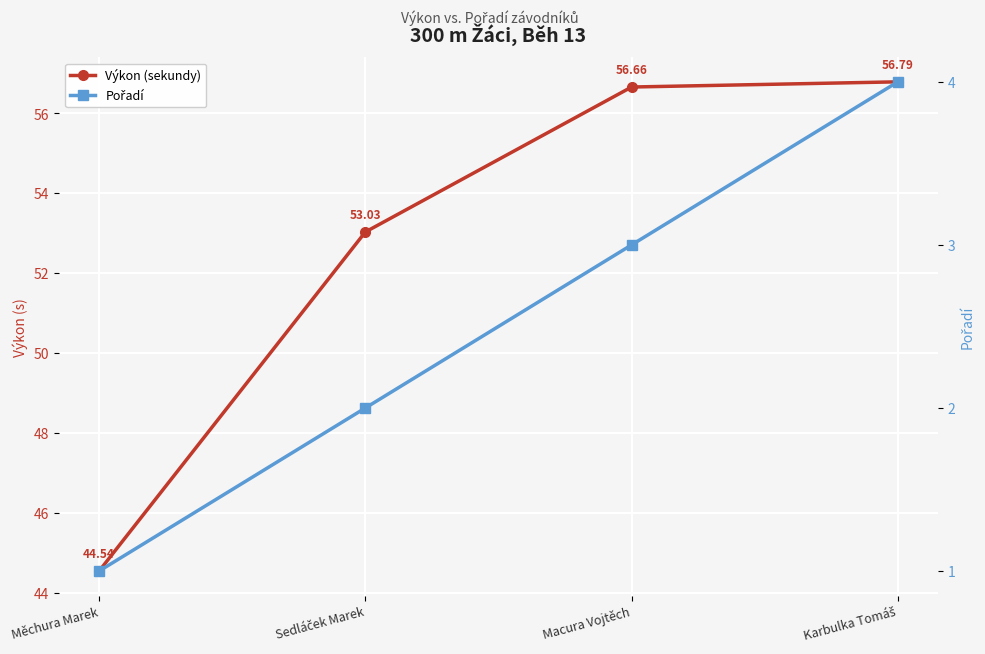

Is it true that Pořadí equals 1.5 at Macura Vojtěch?

False